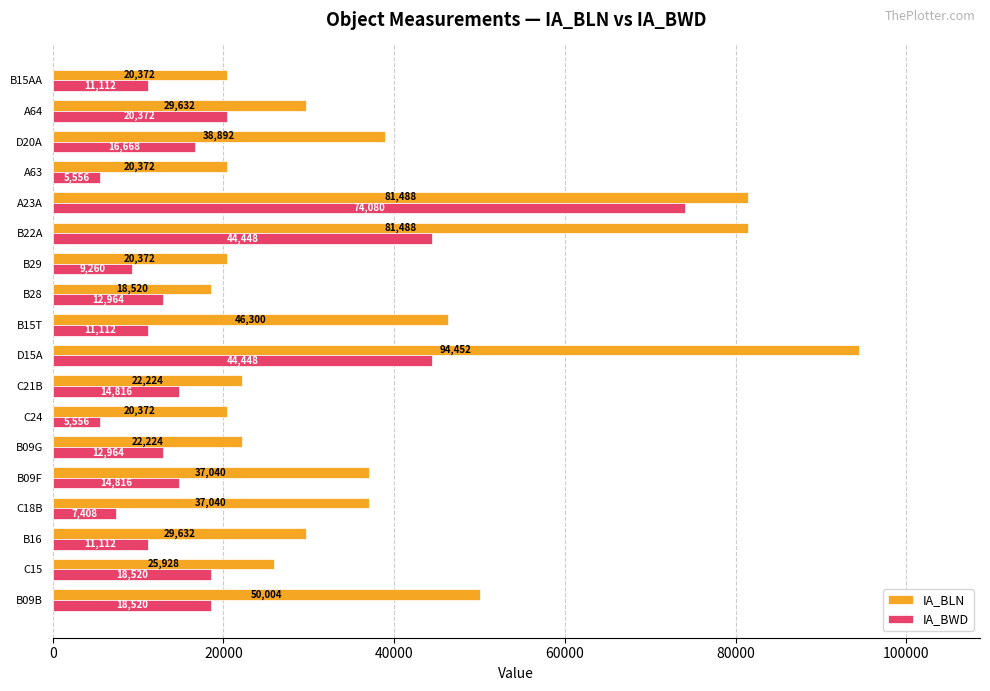

What is the minimum value shown in the chart?

5556